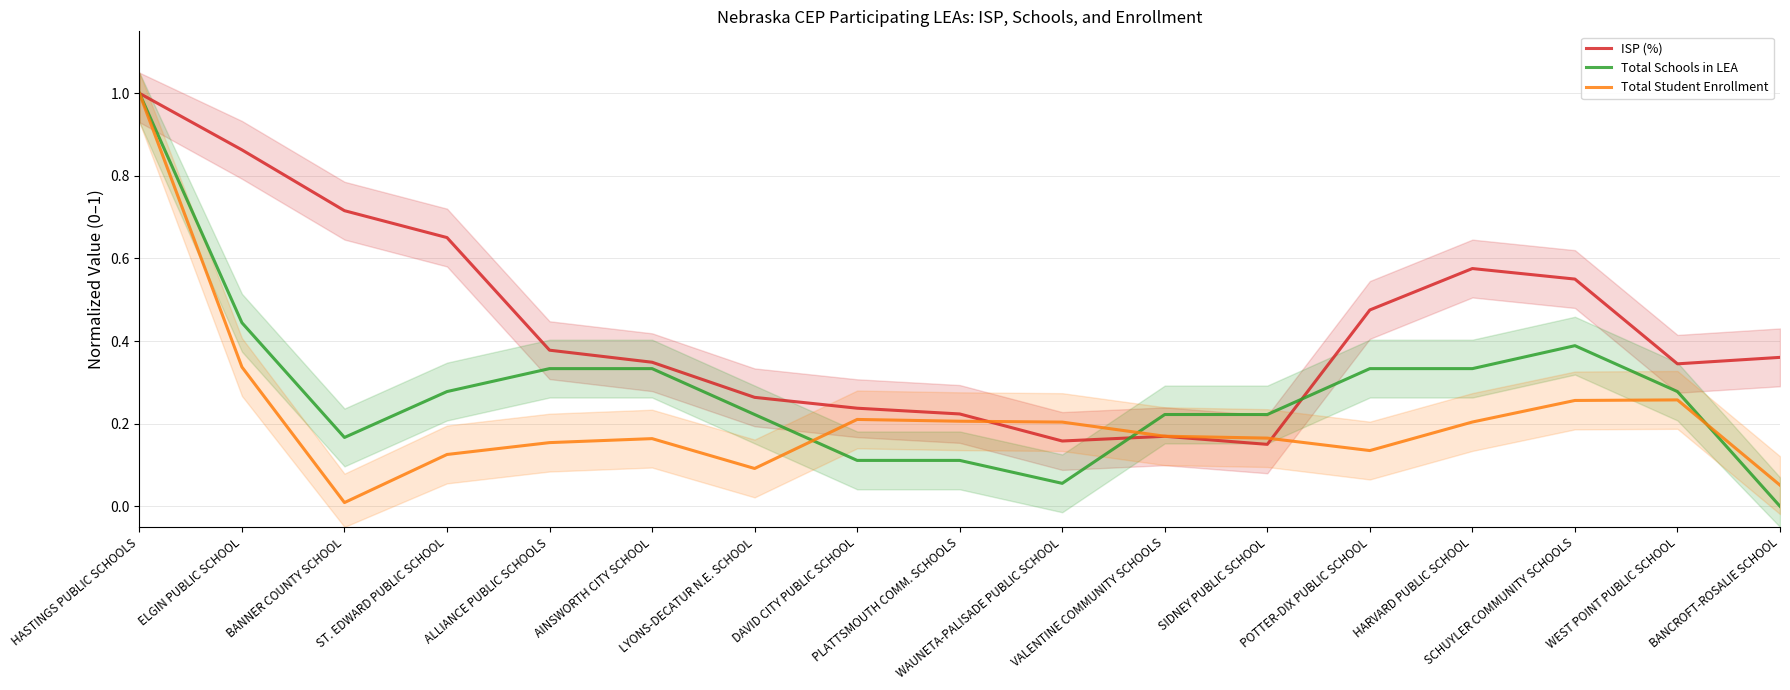

Which category has the highest value in the ISP (%) series?

HASTINGS PUBLIC SCHOOLS